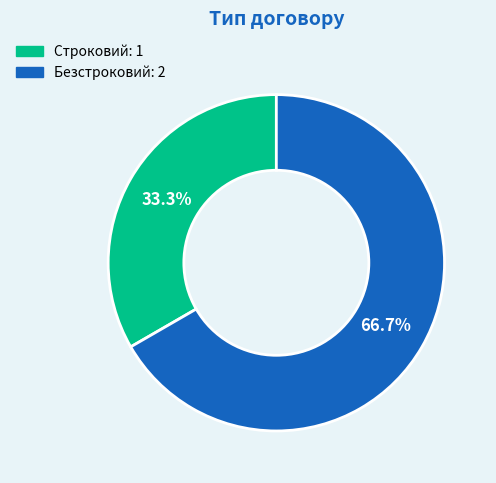

Does Строковий represent more than half of the total?

No